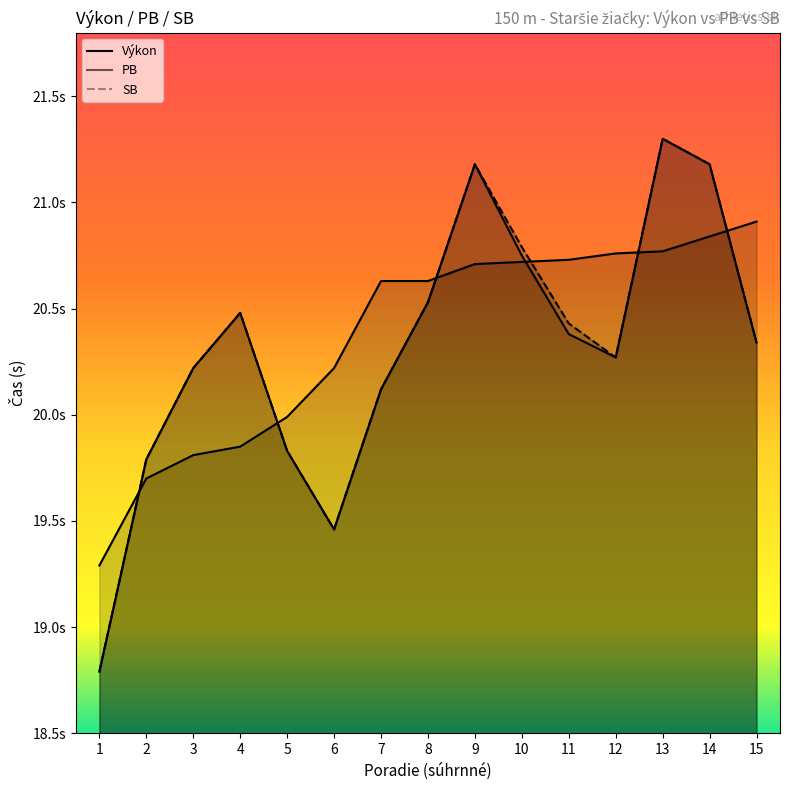

At how many categories does at least one series exceed 18?

15